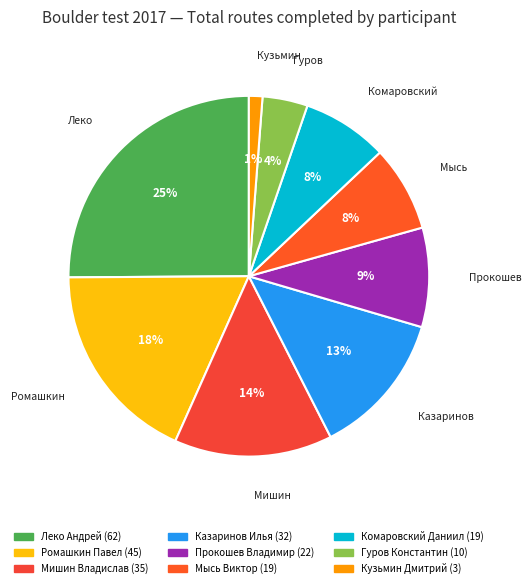

Count the number of slices in the pie.

9